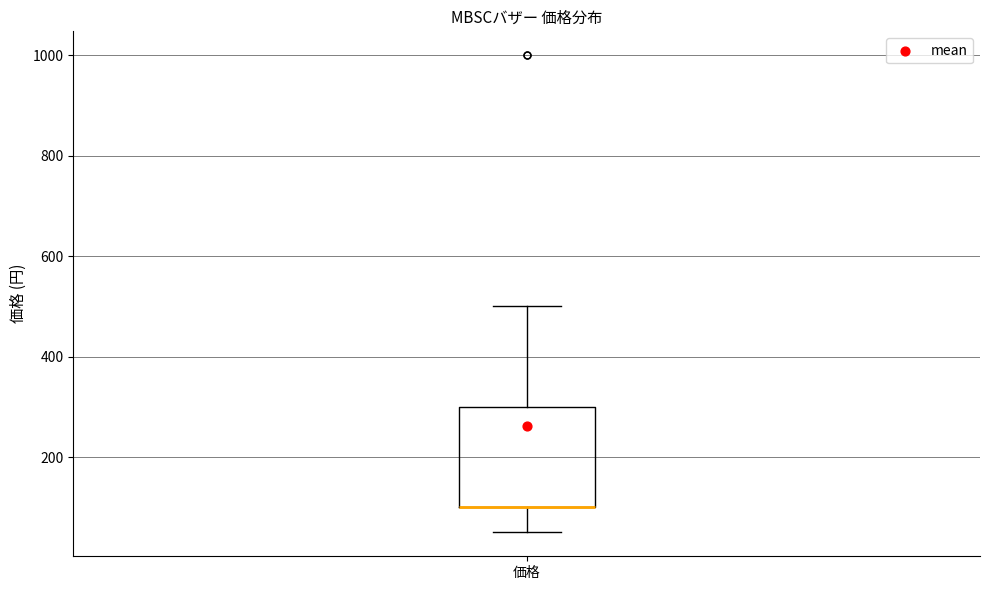

Transcribe this box plot: give where the median line is, the range the box spans, and where the two whiskers end, as read against the y-axis. The values are not printed on the chart, so give them approximately, as read against the axis.

median 100 (drawn on the box's lower edge), box 100 to 300, whiskers 60 to 500